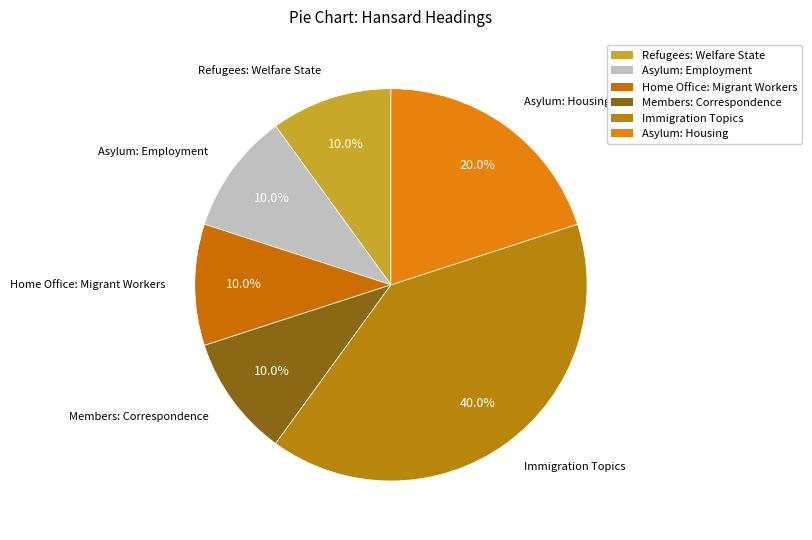

To the nearest percent, what portion does Home Office: Migrant Workers represent?

10%